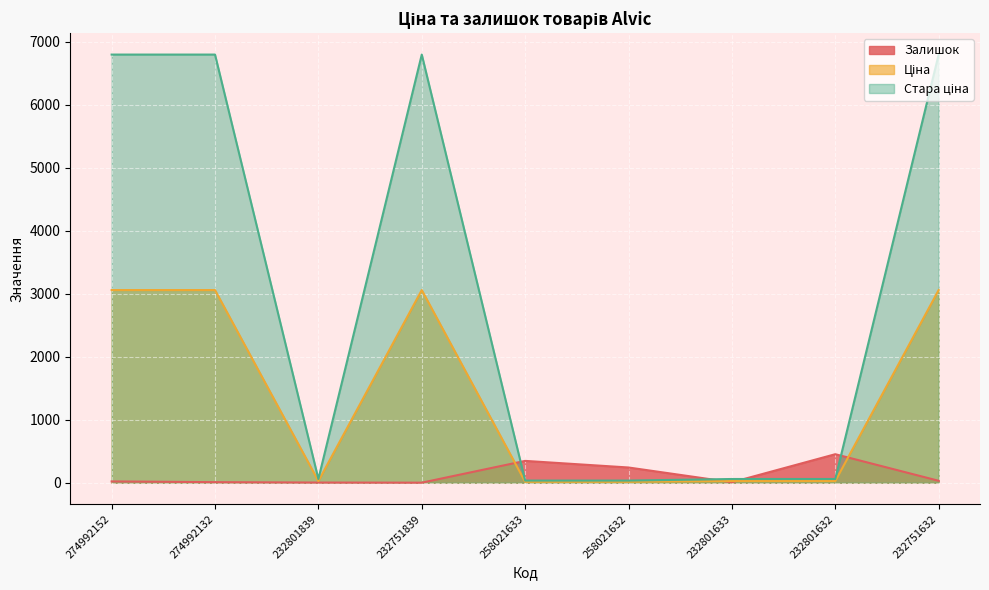

True or false: Стара ціна and Ціна cross at least once.

False